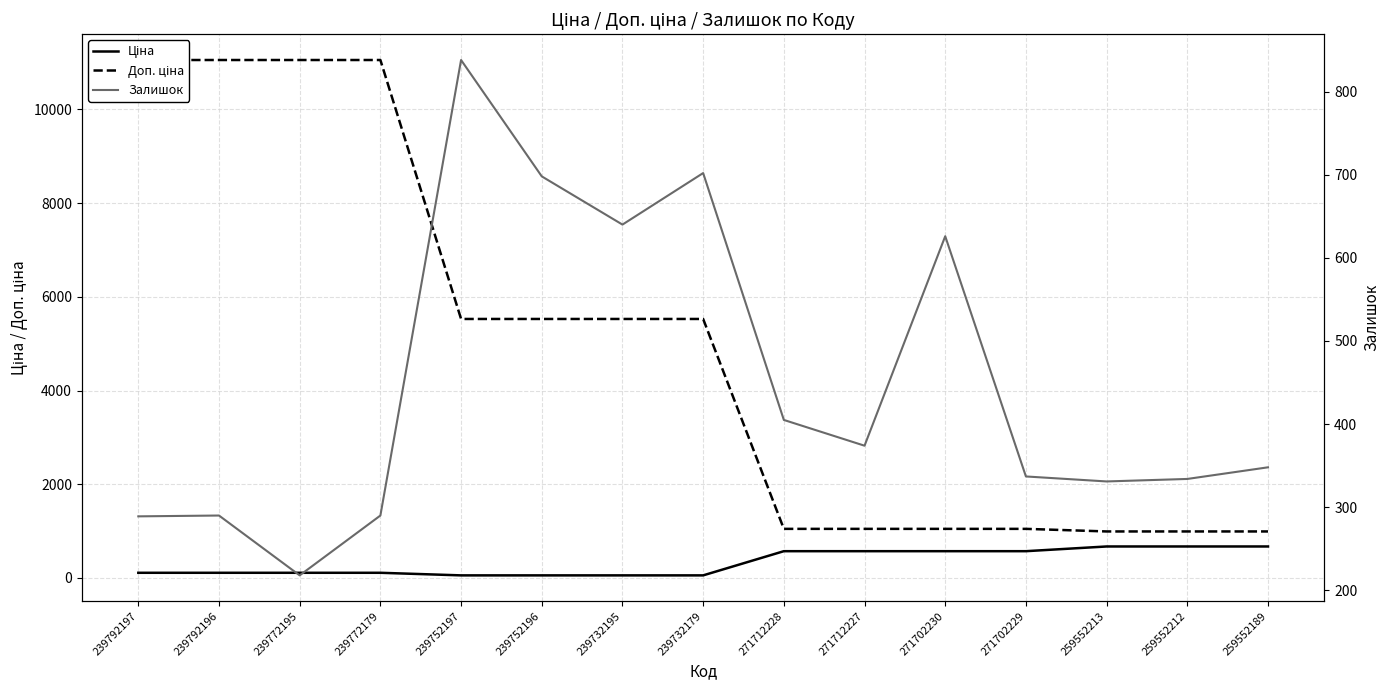

What is the sum of all Залишок values?

6720.0